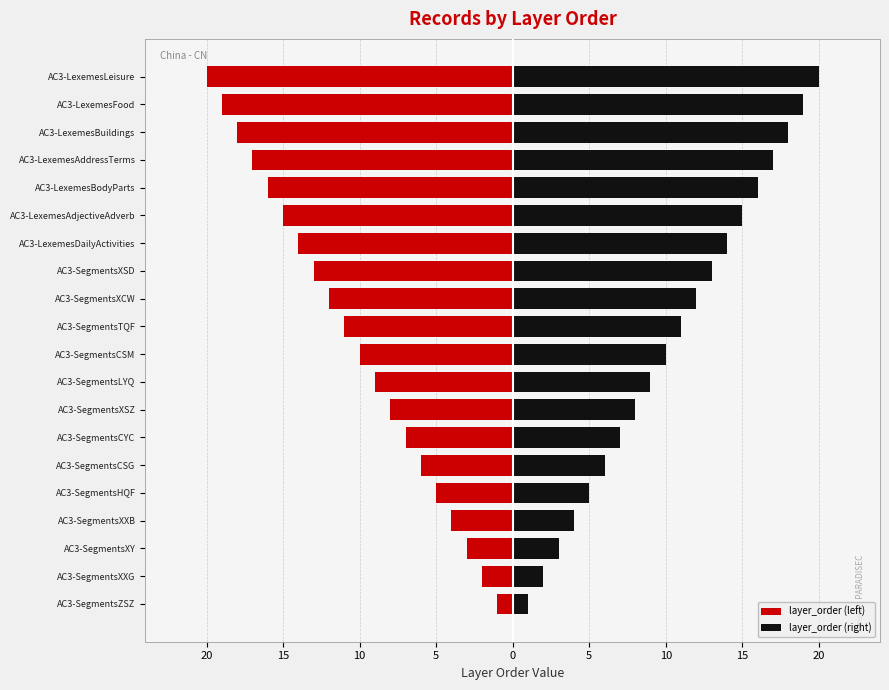

Read the layer_order (left) value at AC3-LexemesAdjectiveAdverb, to the nearest 5.

-15